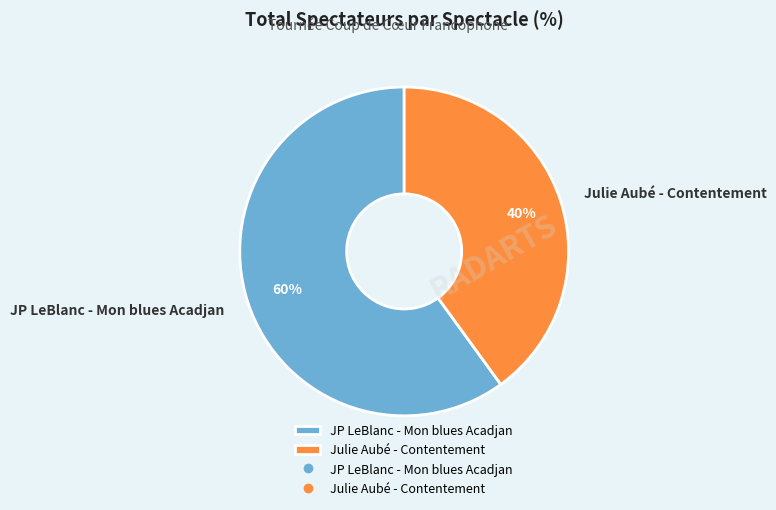

Between JP LeBlanc - Mon blues Acadjan and Julie Aubé - Contentement, which is larger?

JP LeBlanc - Mon blues Acadjan